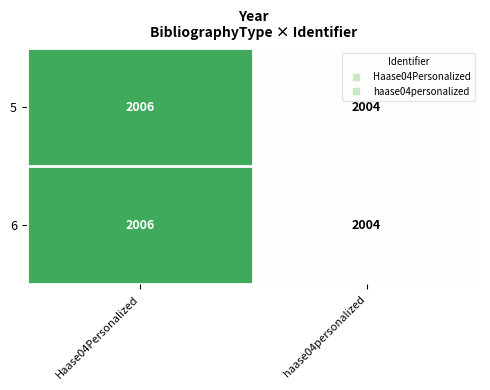

The 6 series shows 2004 at haase04personalized. True or false?

True